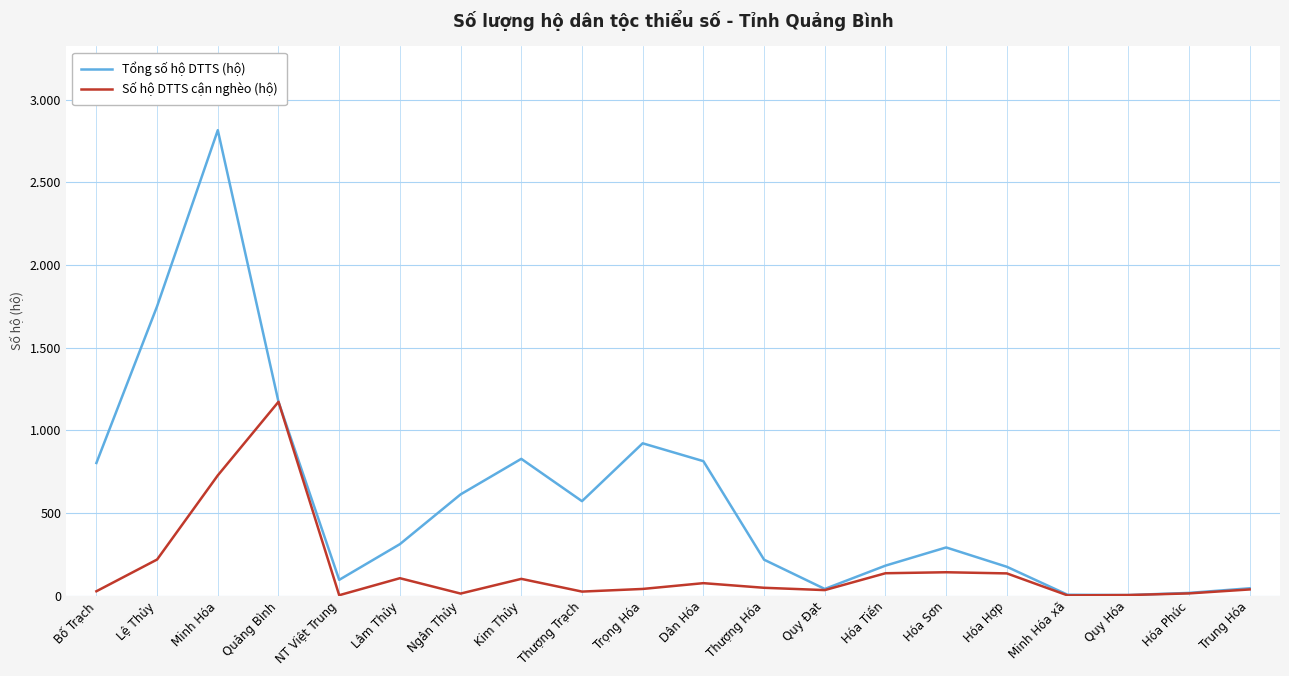

Which series has the widest spread of values?

Tổng số hộ DTTS (hộ)